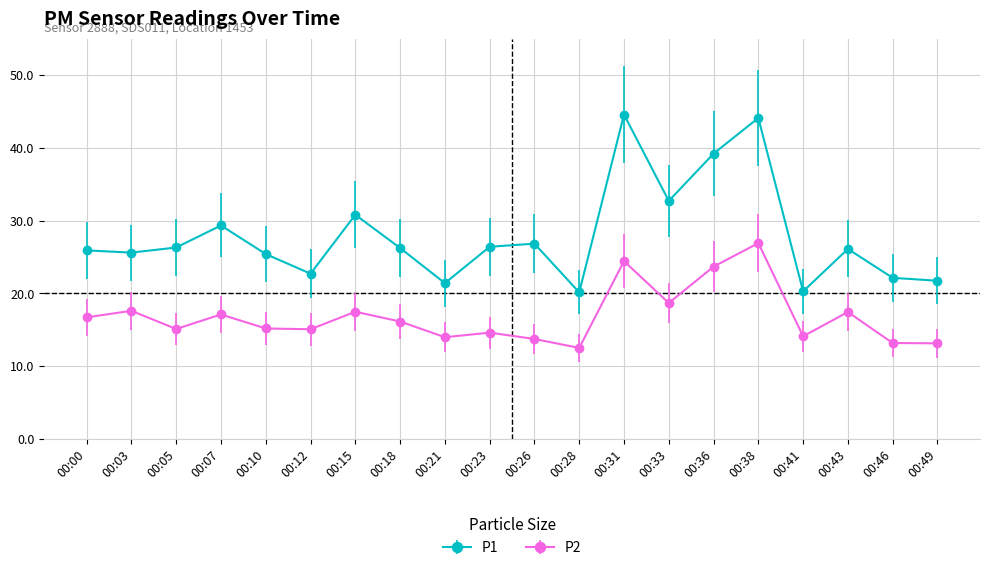

At how many categories does at least one series exceed 40?

2